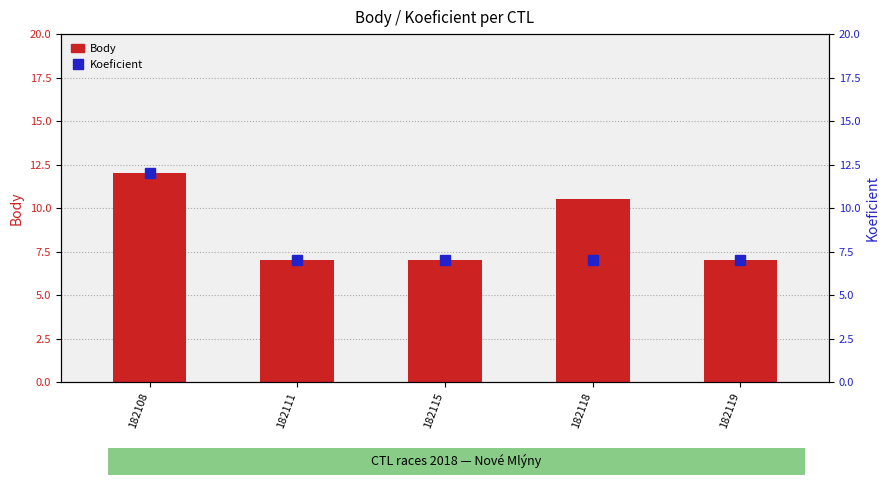

Reading right to left, what are all the values shown in this chart?

Body: 7.0	10.5	7.0	7.0	12.0
Koeficient: 7.0	7.0	7.0	7.0	12.0